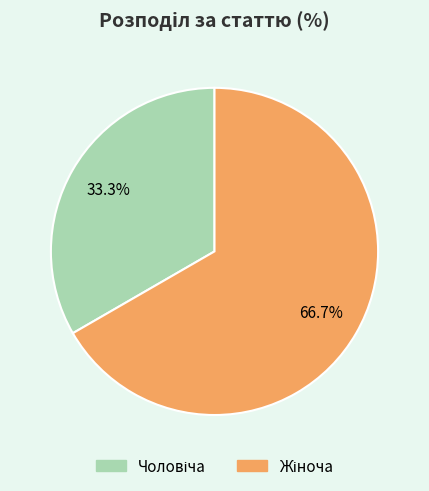

Is there a majority slice in this chart?

Yes